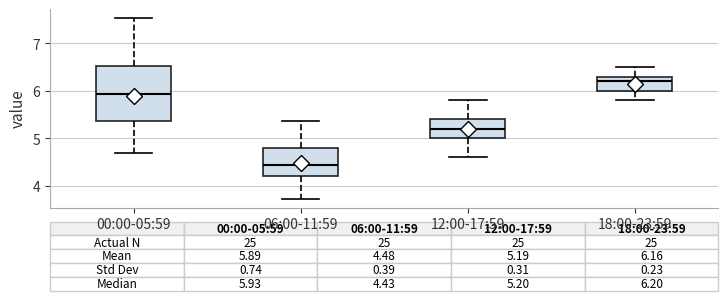

Which box's median line is the lowest?

06:00-11:59